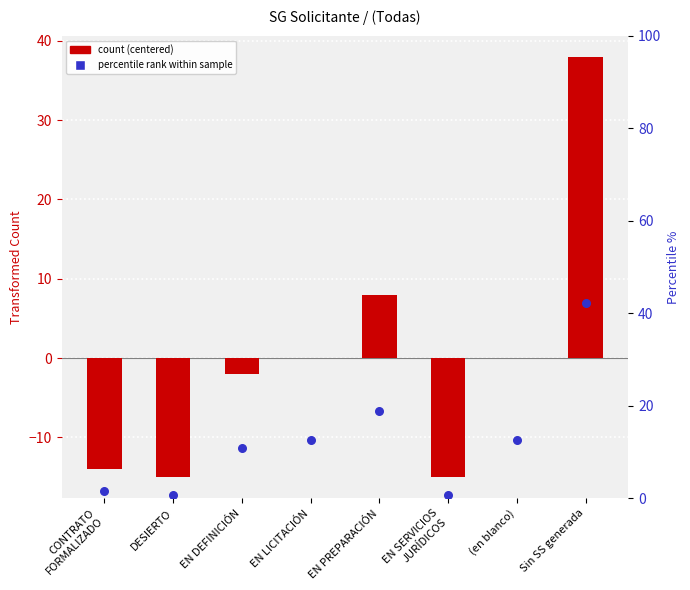

What is the total value across all series at EN LICITACIÓN?

12.5